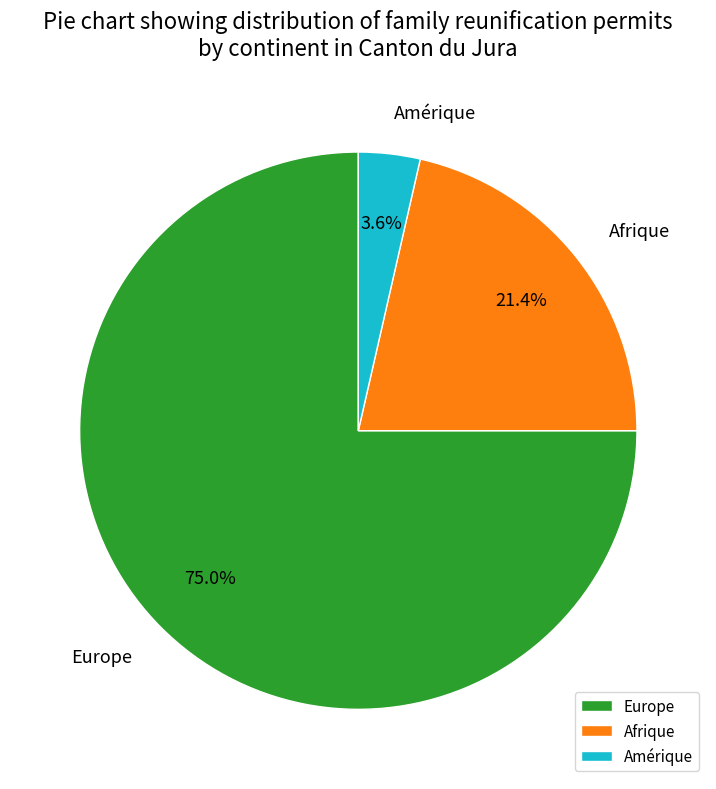

What portion of the pie excludes Europe?

25.0%